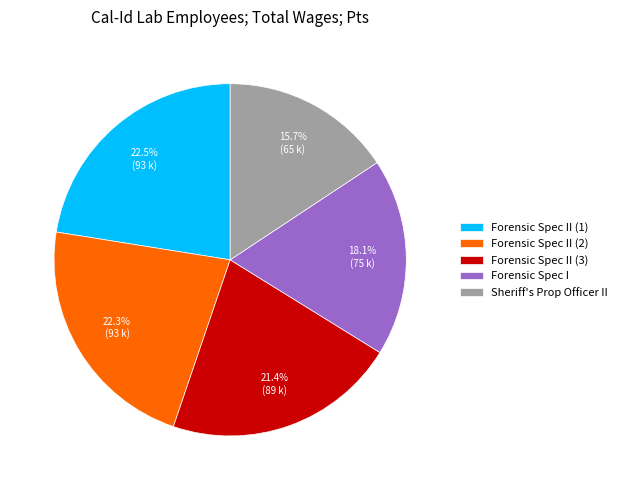

The Sheriff's Prop Officer II slice represents 16% of the pie. True or false?

True